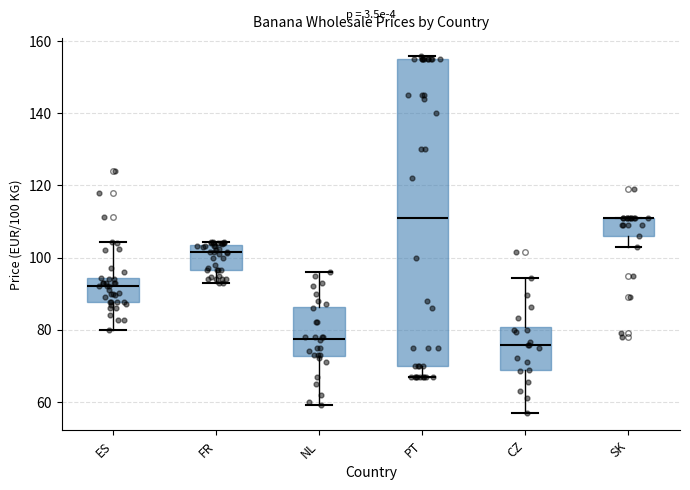

Comparing the boxes themselves (not the whiskers), which one is the tallest?

PT